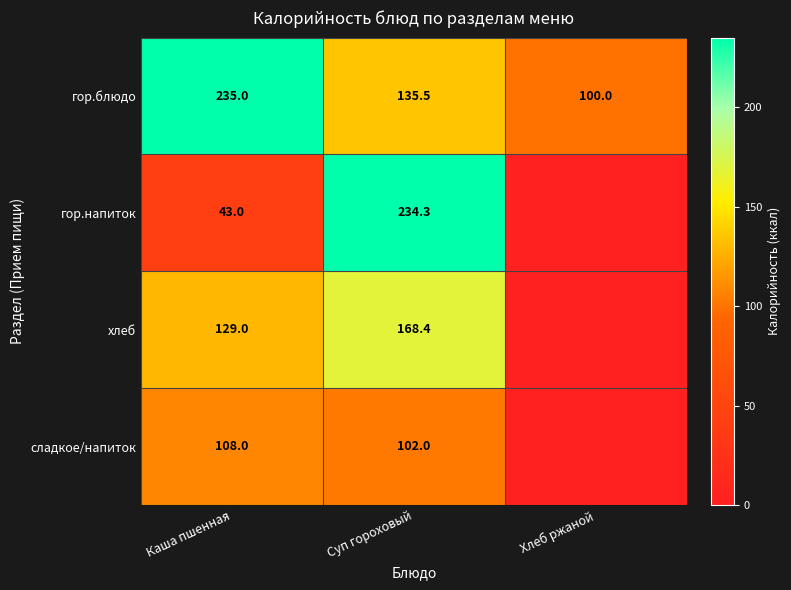

Rank the categories by гор.блюдо value from highest to lowest.

Каша пшенная, Суп гороховый, Хлеб ржаной